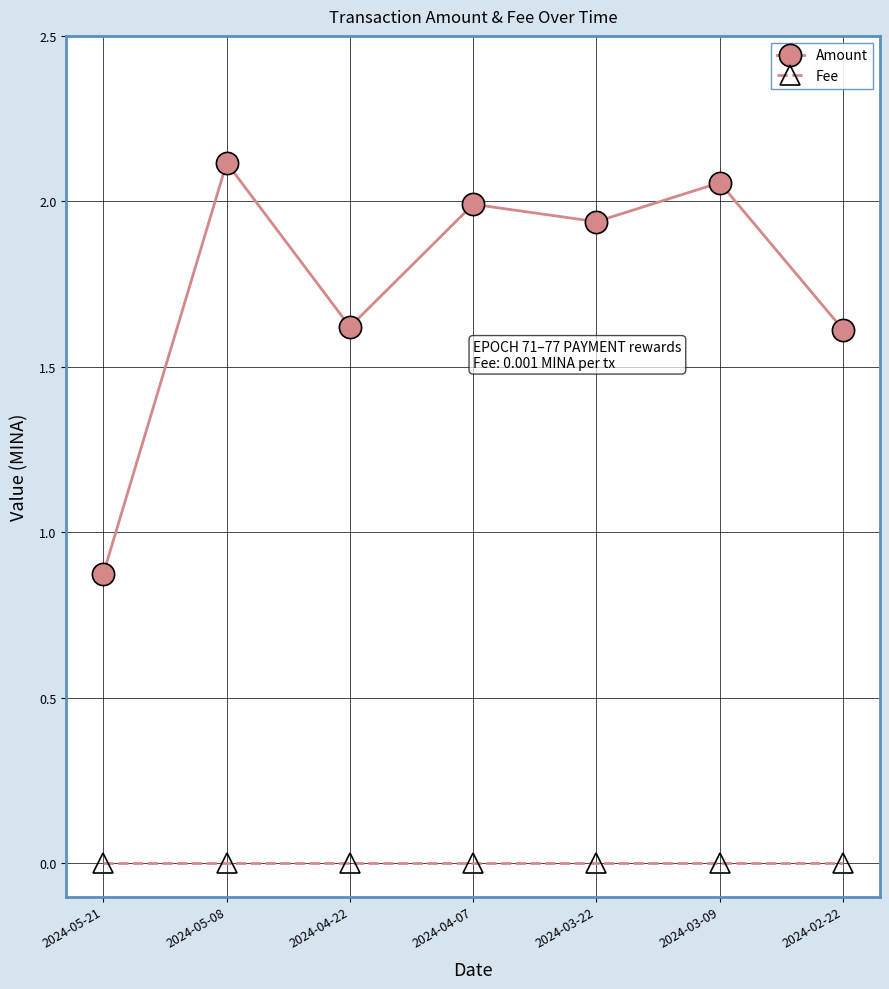

Rank the series at 2024-04-07 from highest to lowest value.

Amount, Fee